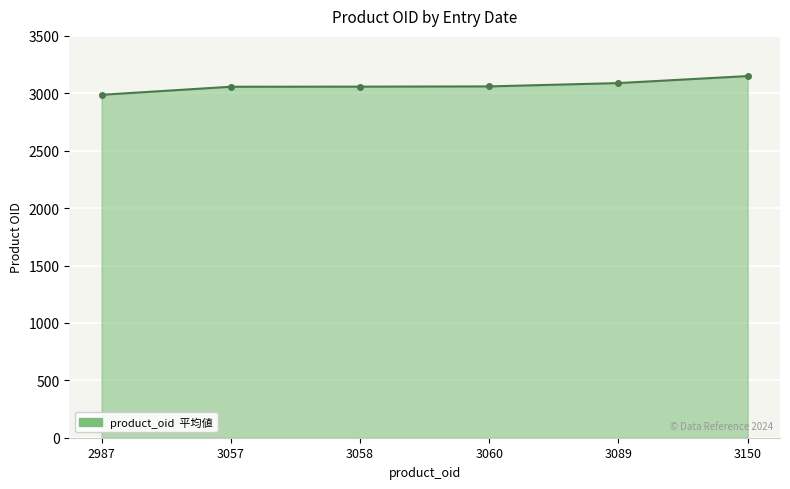

What is the sum of all values?

18401